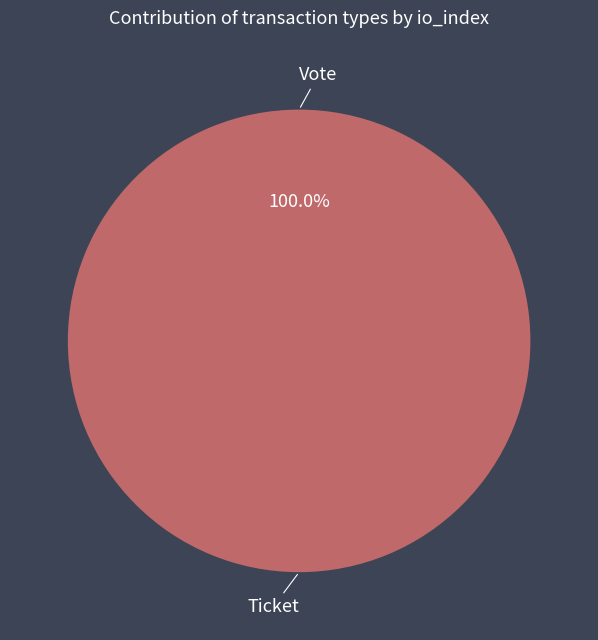

How many segments does this pie chart have?

2